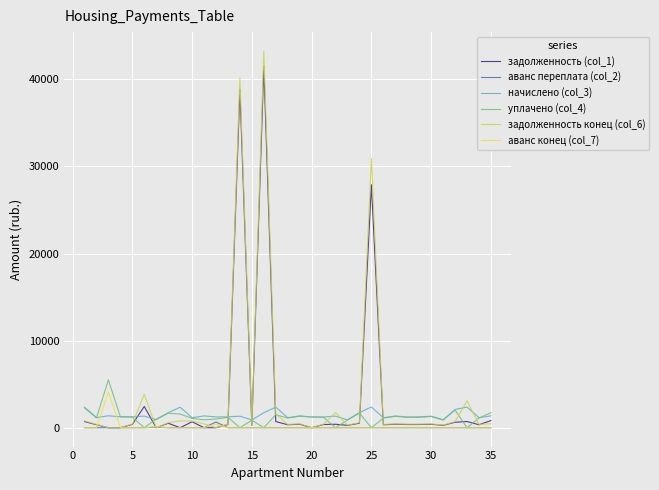

Which series has the widest spread of values?

задолженность конец (col_6)